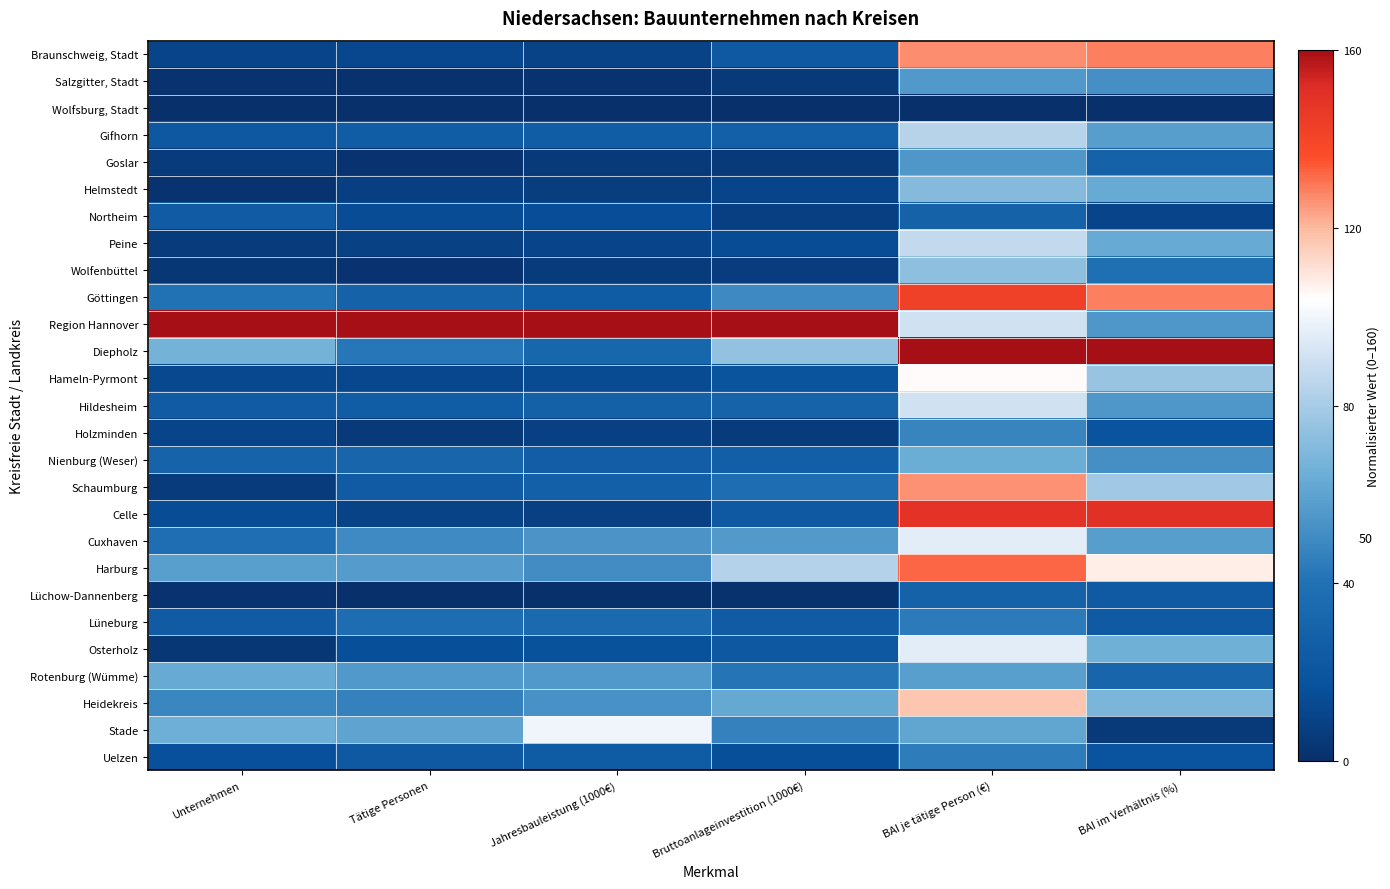

At which category does the chart reach its minimum across all series?

Unternehmen